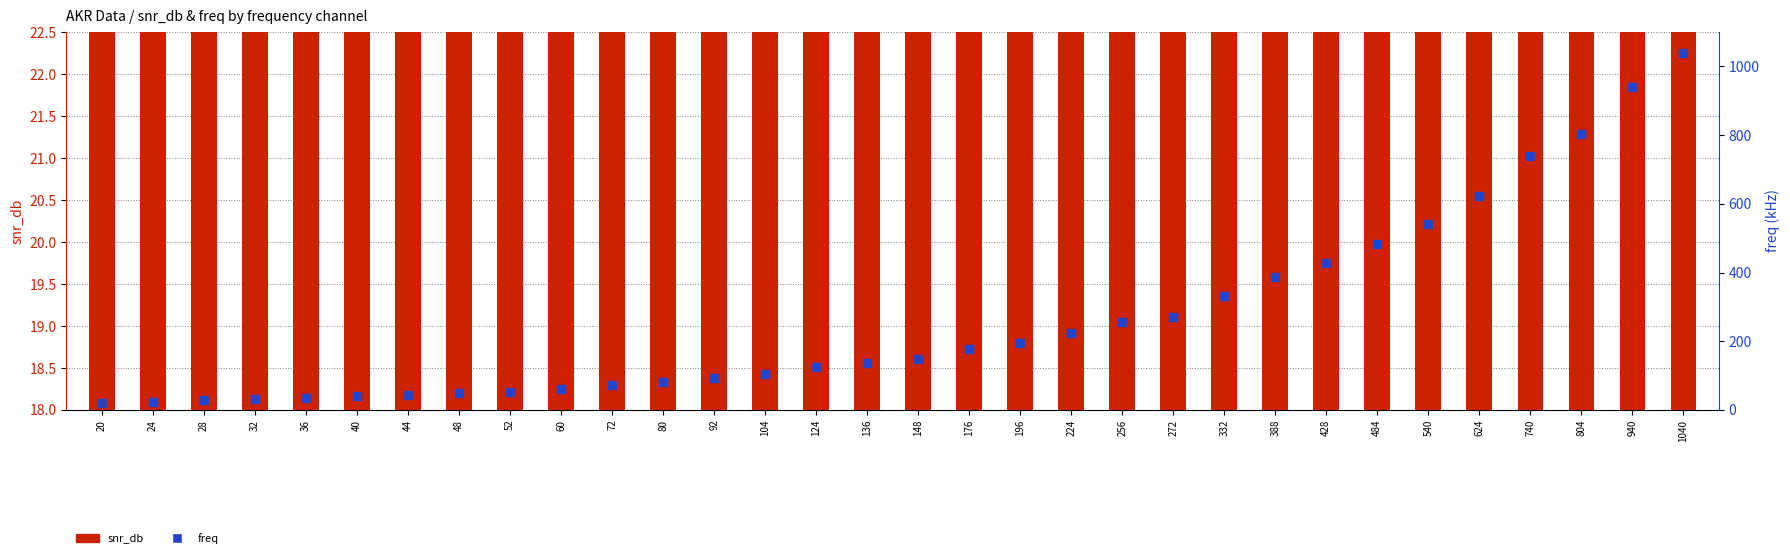

What is the total value across all series at 72?

91.4